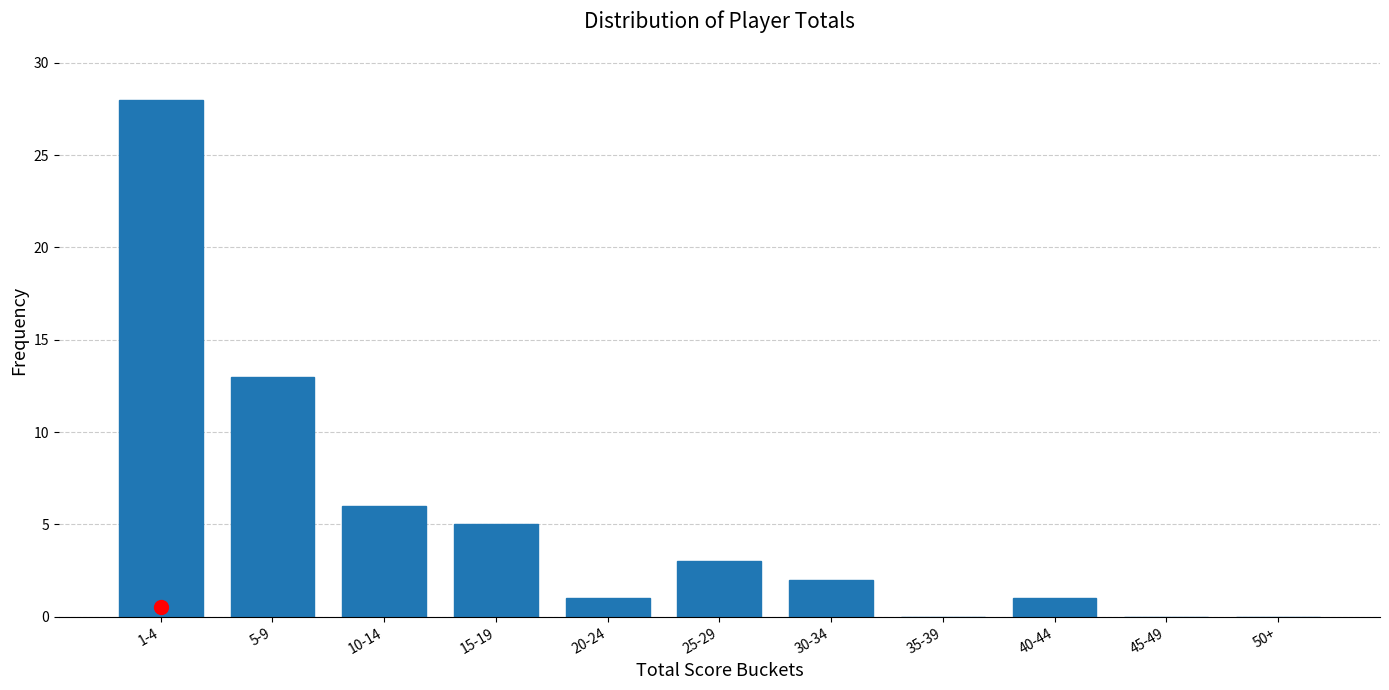

Reading right to left, what are all the values shown in this chart?

50+=0	45-49=0	40-44=1	35-39=0	30-34=2	25-29=3	20-24=1	15-19=5	10-14=6	5-9=13	1-4=28